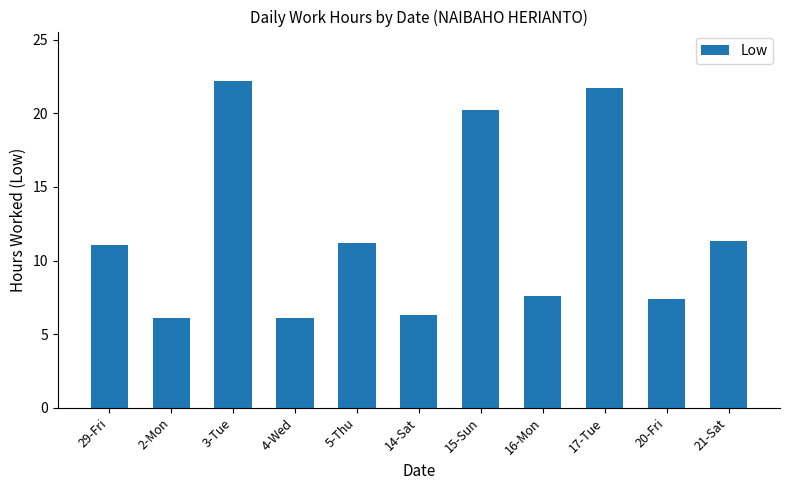

Does the chart contain stacked bars?

No